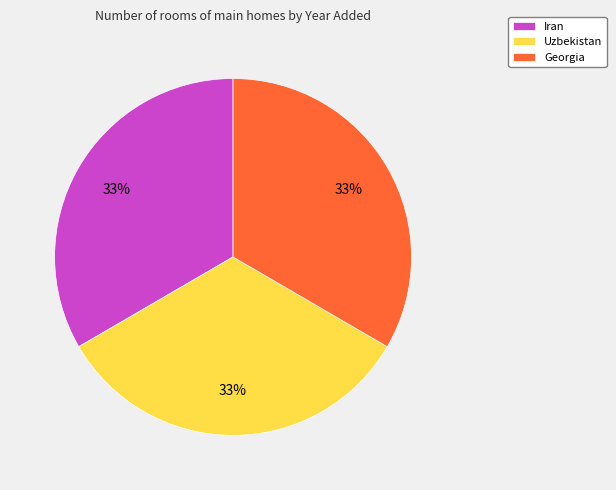

To the nearest percent, what portion does Uzbekistan represent?

33%